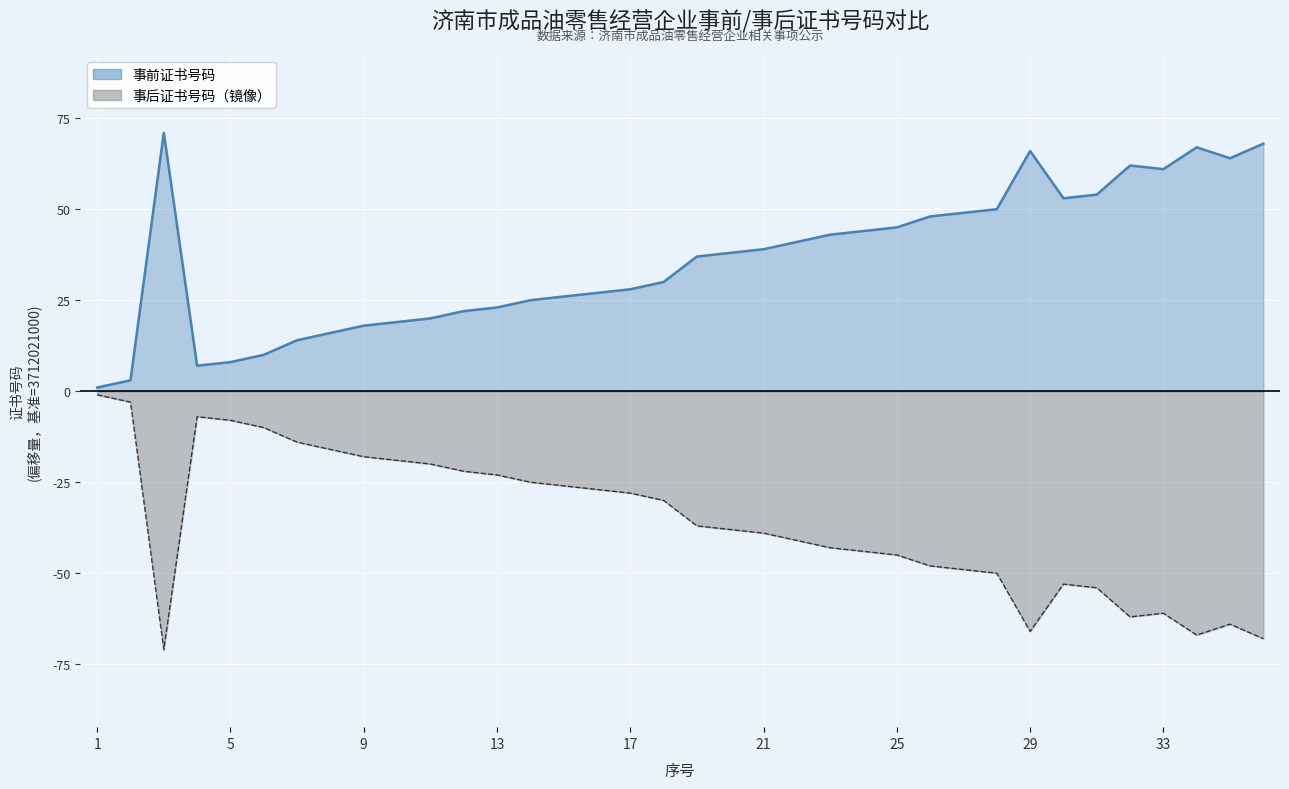

At which category is the sum across all series the highest?

1